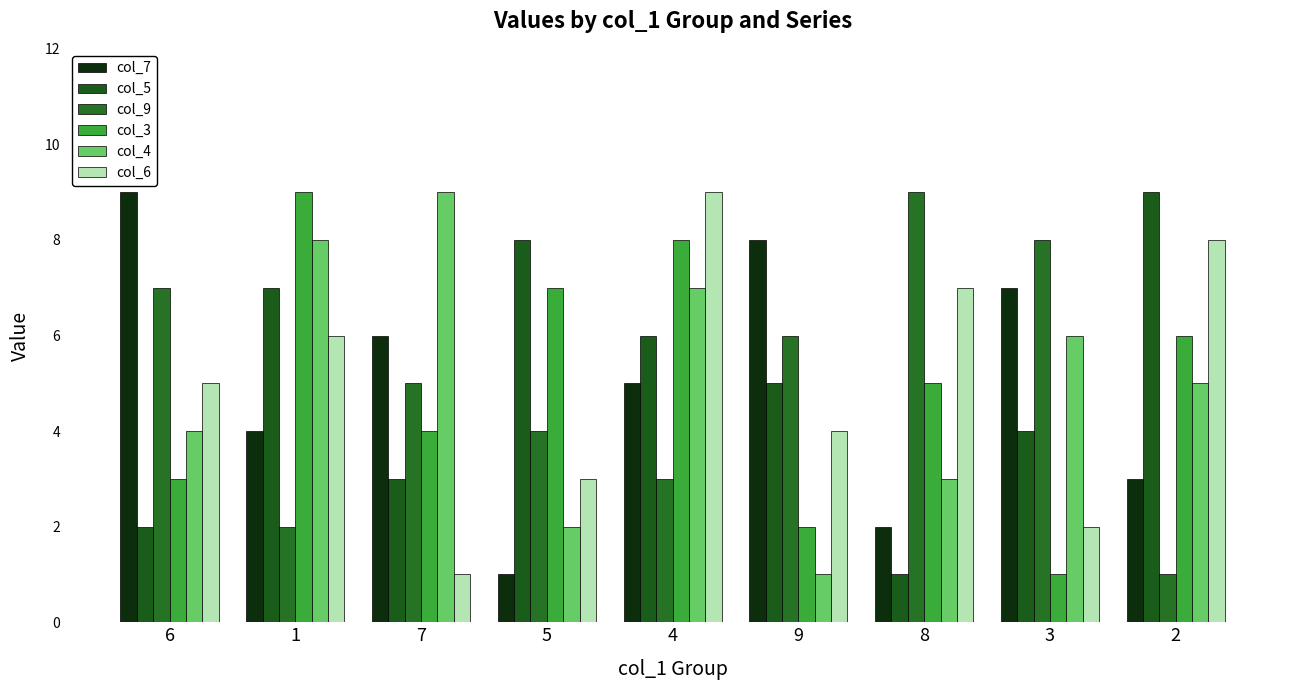

The value of col_4 at 7 is 9. True or false?

True